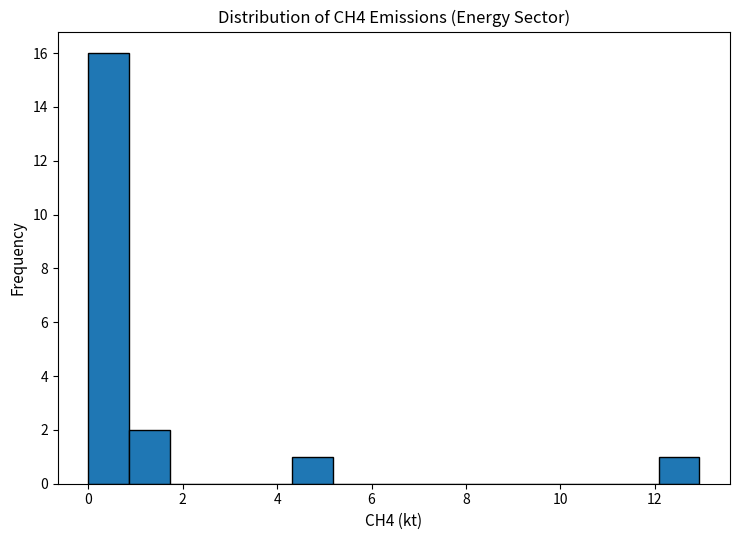

What is the height of the bar covering 12.0 to 13.0 on the x-axis? Neither the bar edges nor the heights are printed on the chart, so give them approximately, as read against the axes.

1